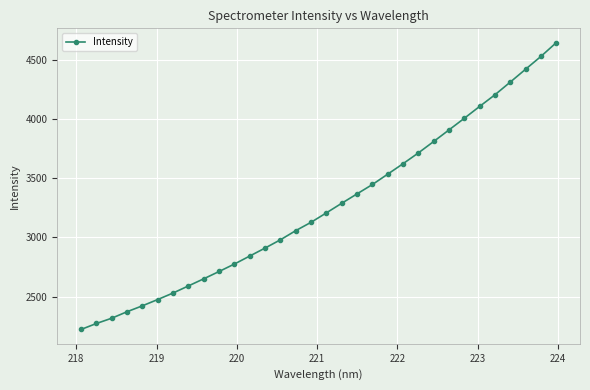

How many lines are shown in the chart?

1